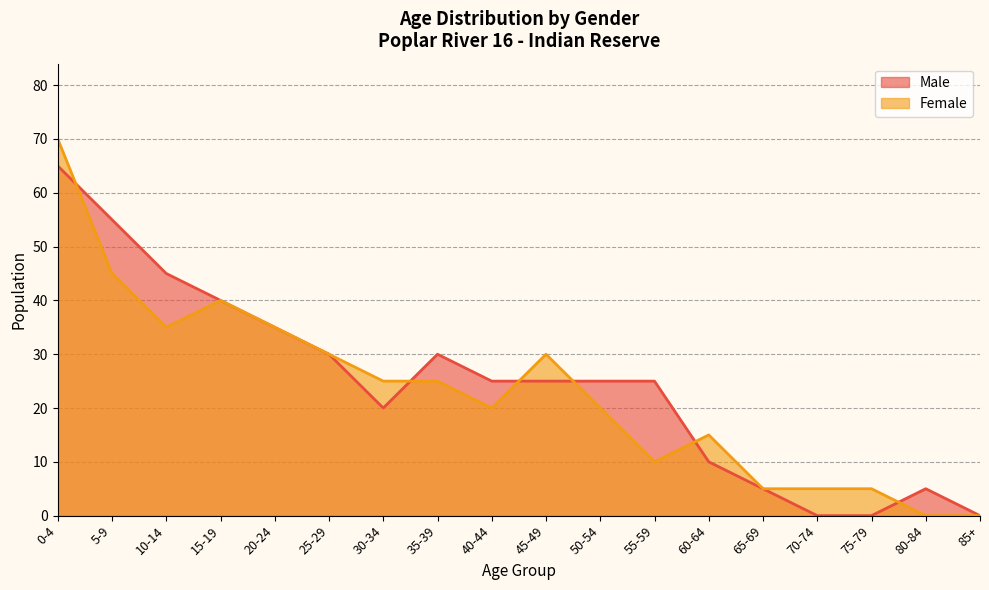

Reading left to right, transcribe all the data shown in this chart.

Male: 0-4=65	5-9=55	10-14=45	15-19=40	20-24=35	25-29=30	30-34=20	35-39=30	40-44=25	45-49=25	50-54=25	55-59=25	60-64=10	65-69=5	70-74=0	75-79=0	80-84=5	85+=0
Female: 0-4=70	5-9=45	10-14=35	15-19=40	20-24=35	25-29=30	30-34=25	35-39=25	40-44=20	45-49=30	50-54=20	55-59=10	60-64=15	65-69=5	70-74=5	75-79=5	80-84=0	85+=0